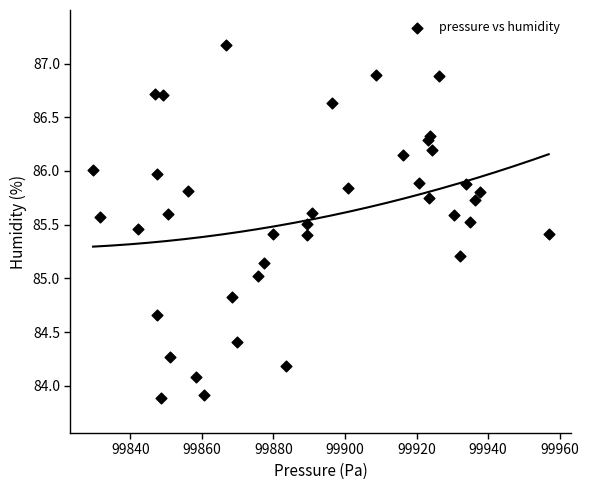

What is the range of X values (max minus min)?

127.3